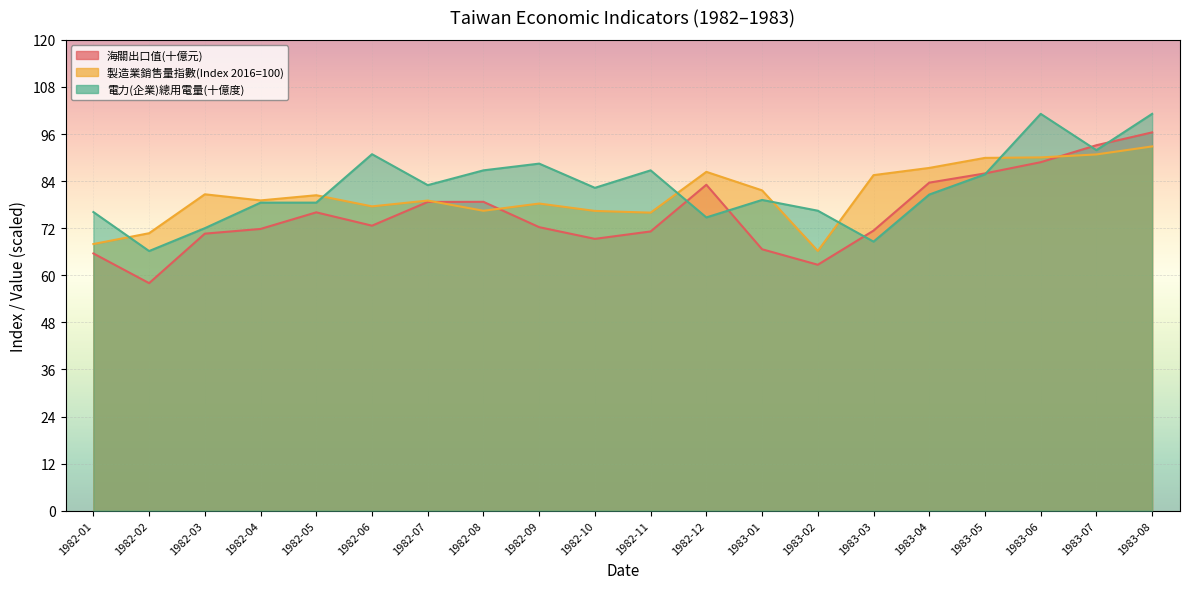

What is the minimum value shown in the chart?

58.0